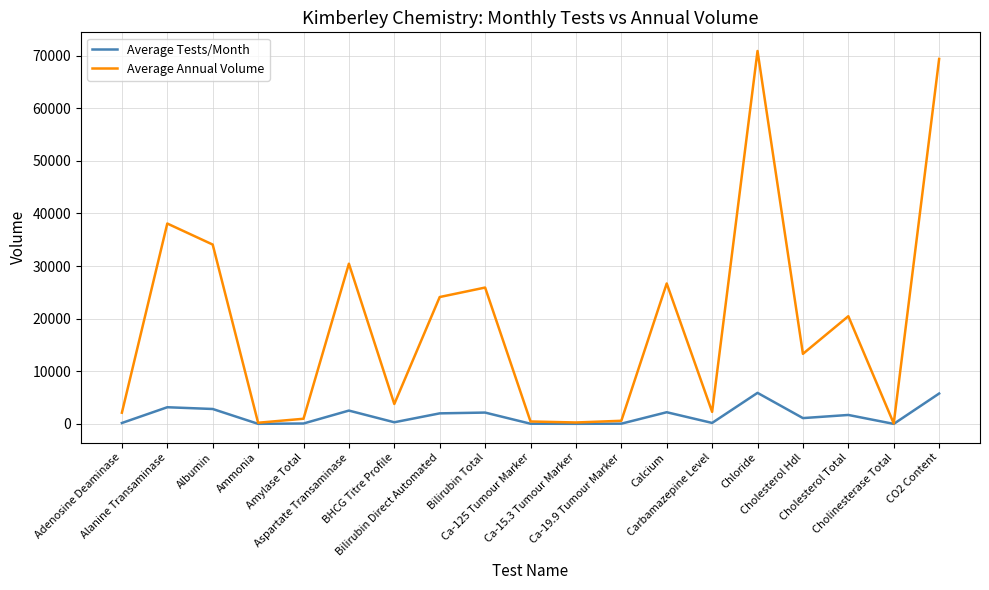

Is it true that Average Tests/Month equals 1706 at Cholesterol Total?

True